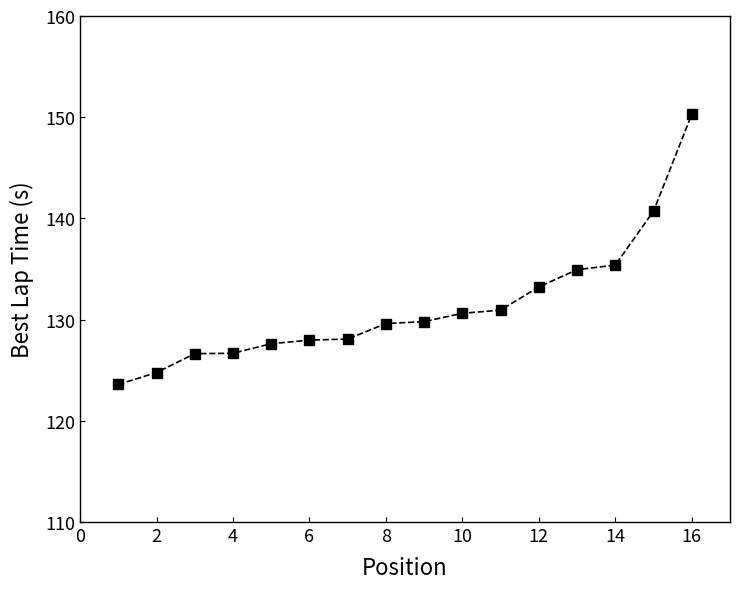

What is the difference between the maximum and minimum values?

26.7